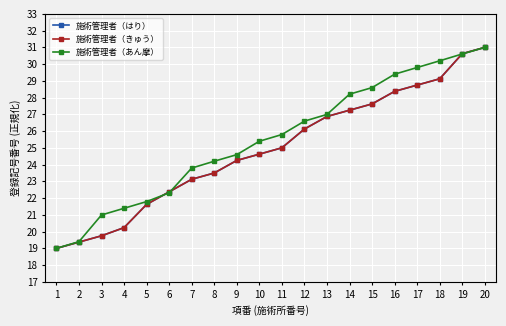

Reading left to right, list all the values displayed in this chart.

施術管理者（はり）: 1=19.0	2=19.4	3=19.8	4=20.2	5=21.6	6=22.4	7=23.1	8=23.5	9=24.2	10=24.6	11=25.0	12=26.1	13=26.9	14=27.2	15=27.6	16=28.4	17=28.8	18=29.1	19=30.6	20=31.0
施術管理者（きゅう）: 1=19.0	2=19.4	3=19.8	4=20.2	5=21.6	6=22.4	7=23.1	8=23.5	9=24.2	10=24.6	11=25.0	12=26.1	13=26.9	14=27.2	15=27.6	16=28.4	17=28.8	18=29.1	19=30.6	20=31.0
施術管理者（あん摩）: 1=19.0	2=19.4	3=21.0	4=21.4	5=21.8	6=22.3	7=23.8	8=24.2	9=24.6	10=25.4	11=25.8	12=26.6	13=27.0	14=28.2	15=28.6	16=29.4	17=29.8	18=30.2	19=30.6	20=31.0